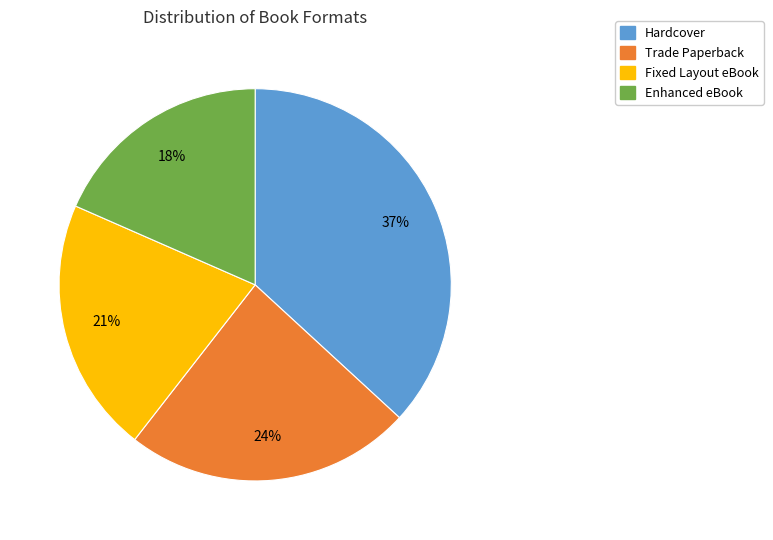

To the nearest percent, what is the average slice percentage?

25%